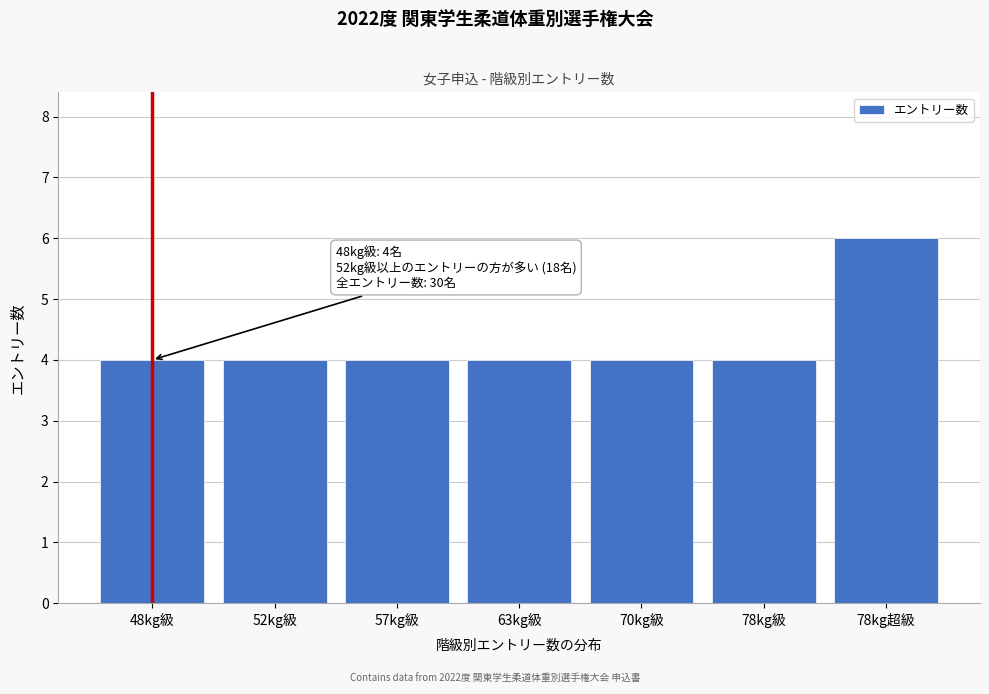

Reading left to right, list all the values displayed in this chart.

48kg級=4	52kg級=4	57kg級=4	63kg級=4	70kg級=4	78kg級=4	78kg超級=6